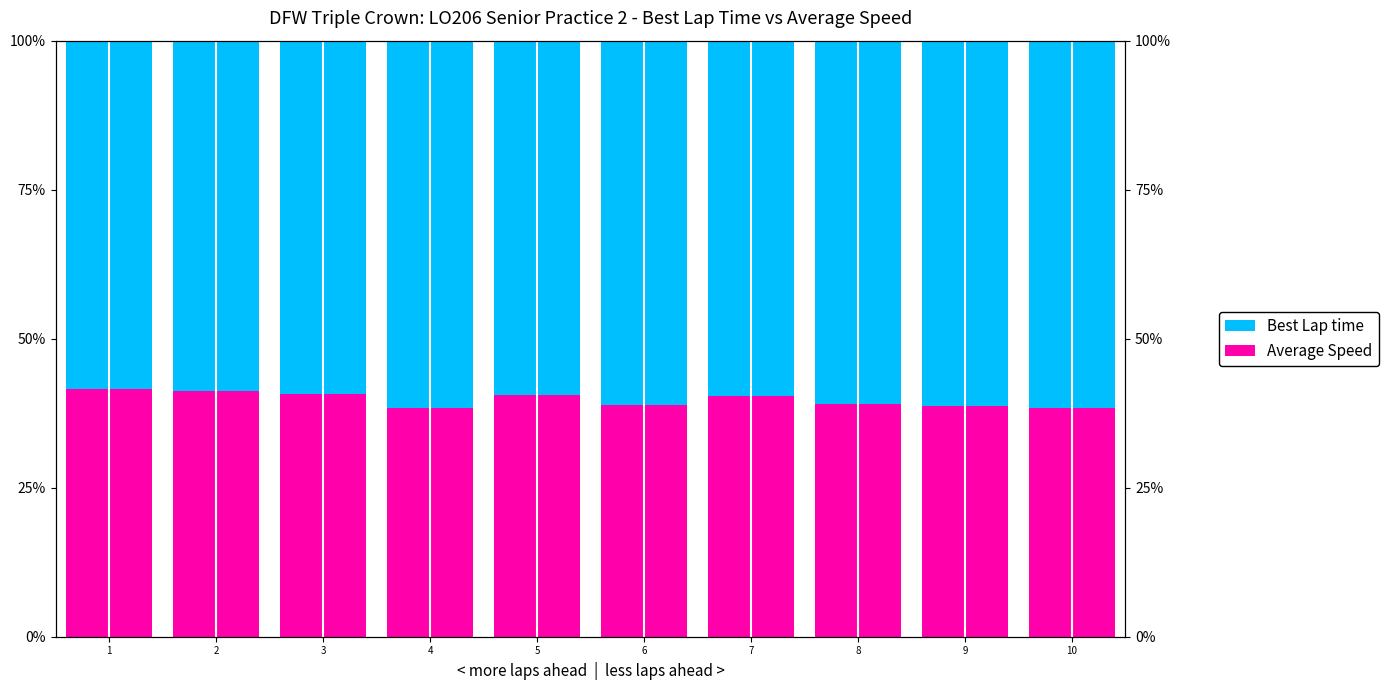

At which label does Average Speed reach its peak?

1